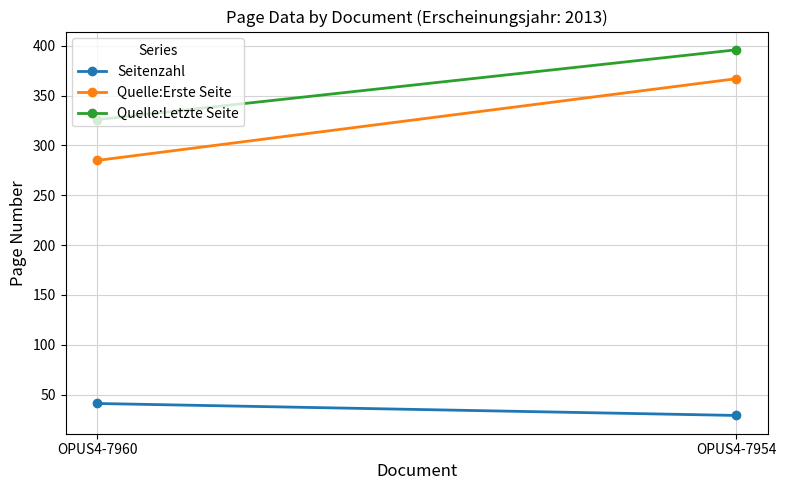

Rank the series at OPUS4-7954 from lowest to highest value.

Seitenzahl, Quelle:Erste Seite, Quelle:Letzte Seite